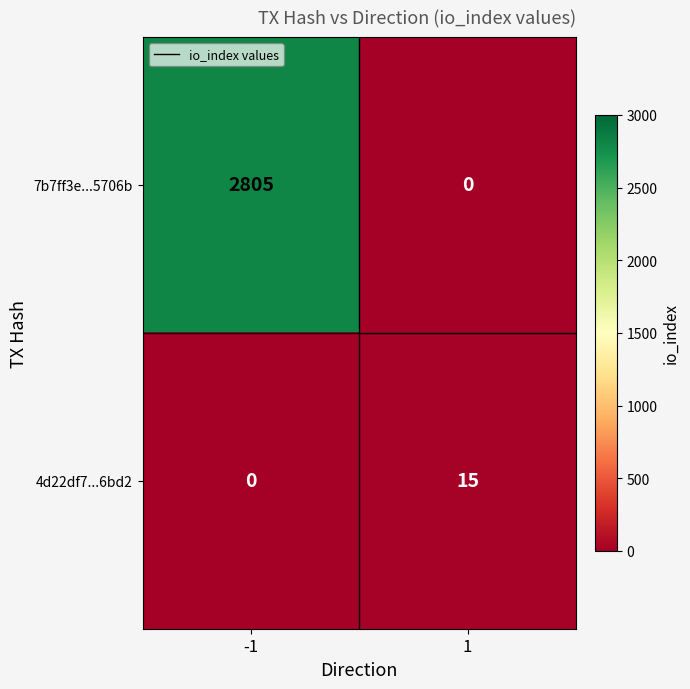

Which series changed the most between -1 and 1?

7b7ff3e...5706b